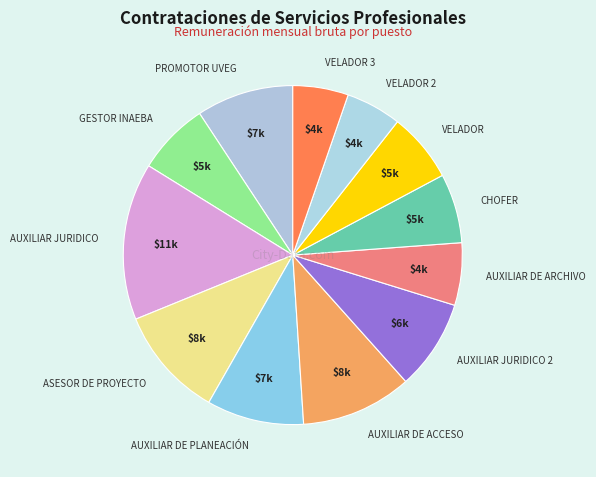

Which slice is the largest?

AUXILIAR JURIDICO